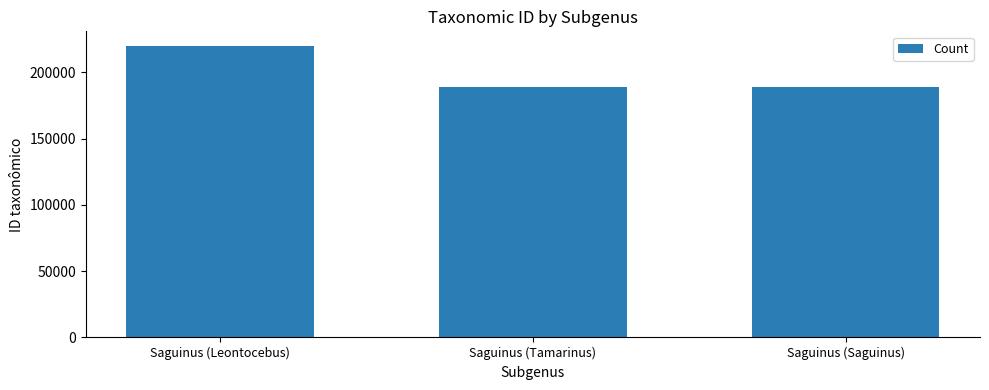

What is the maximum value shown in the chart?

219912